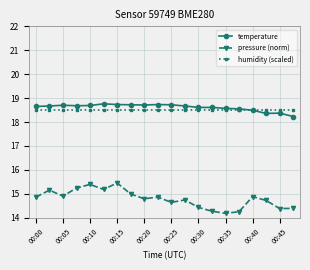

Which series has the largest range (max minus min)?

pressure (norm)